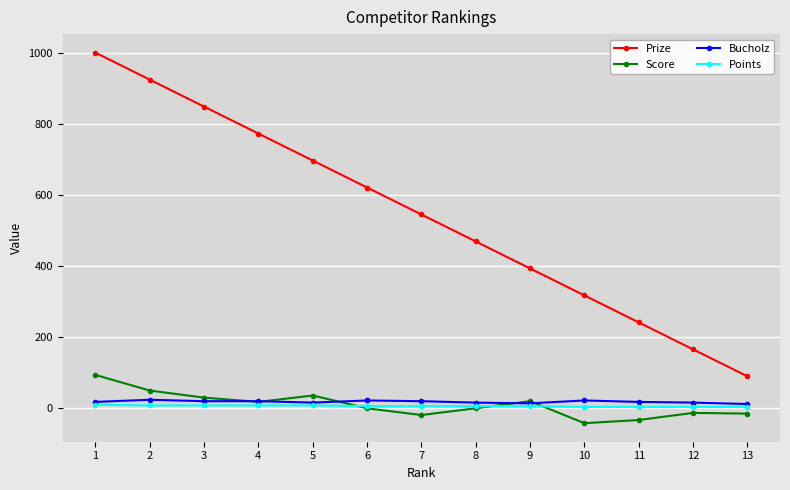

What is the value of the Prize point at the 13th from the left?

88